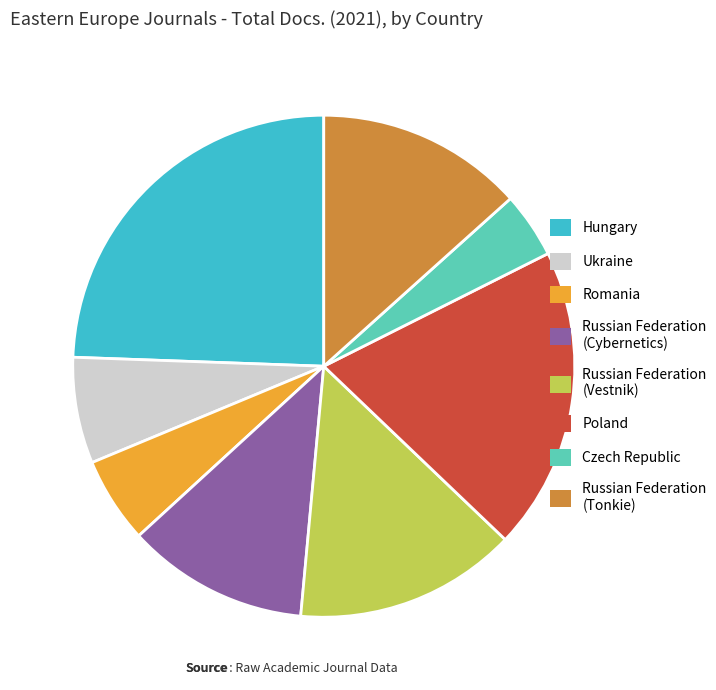

Is it true that Russian Federation (Cybernetics) is 12% of the pie?

True